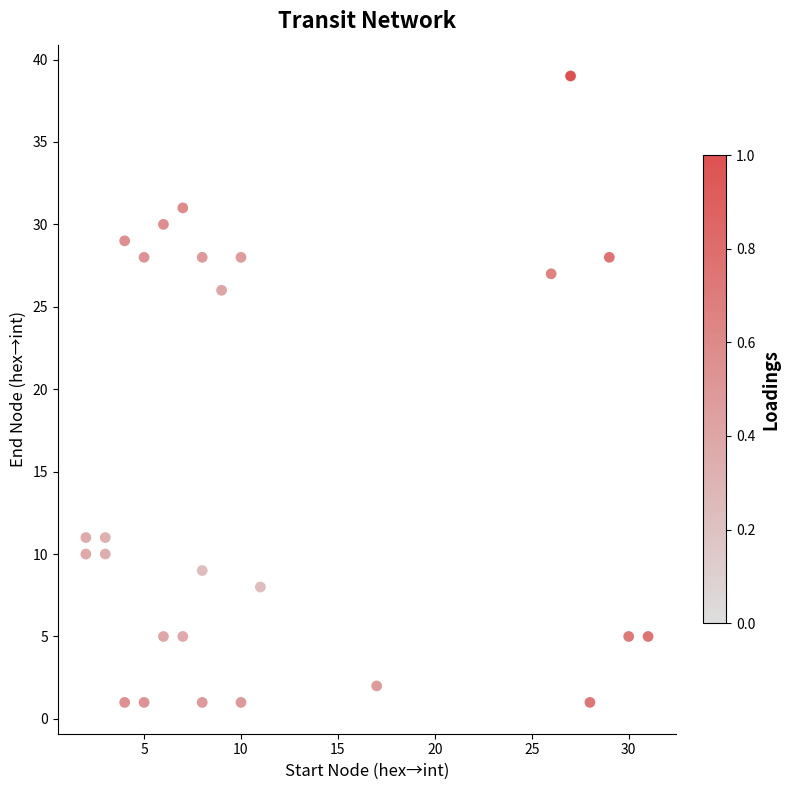

What Y value in the scatter plot is closest to 20?

26